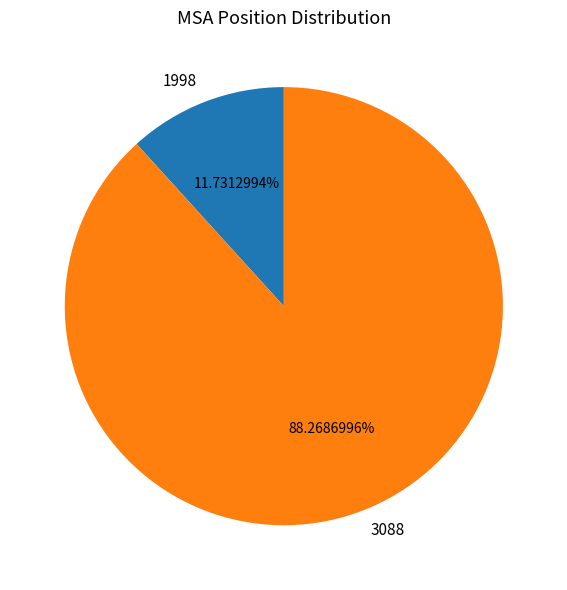

What is the ratio of the value at 1998 to the value at 3088?

0.1